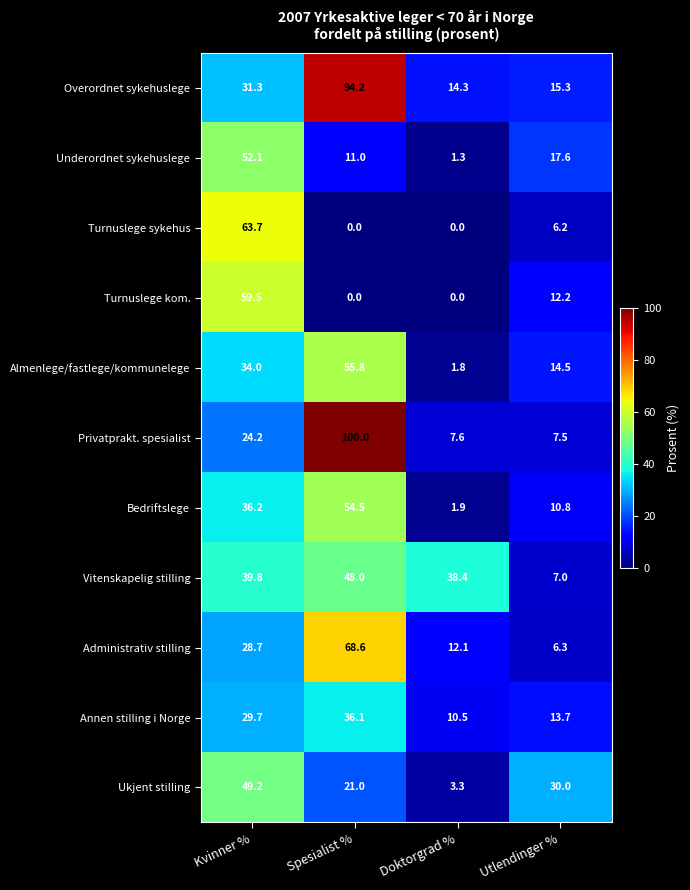

How many values in the Administrativ stilling series are below 28?

2